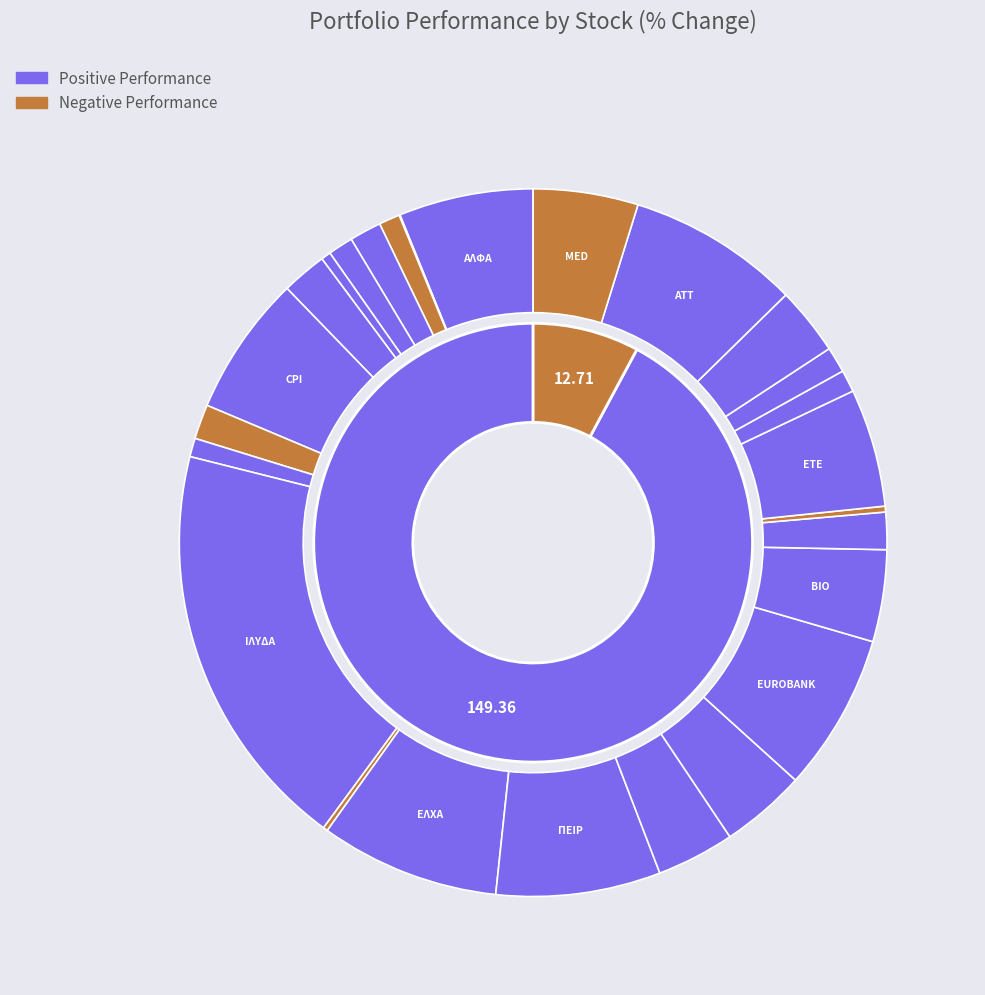

What is the largest slice in the pie chart?

ΙΛΥΔΑ